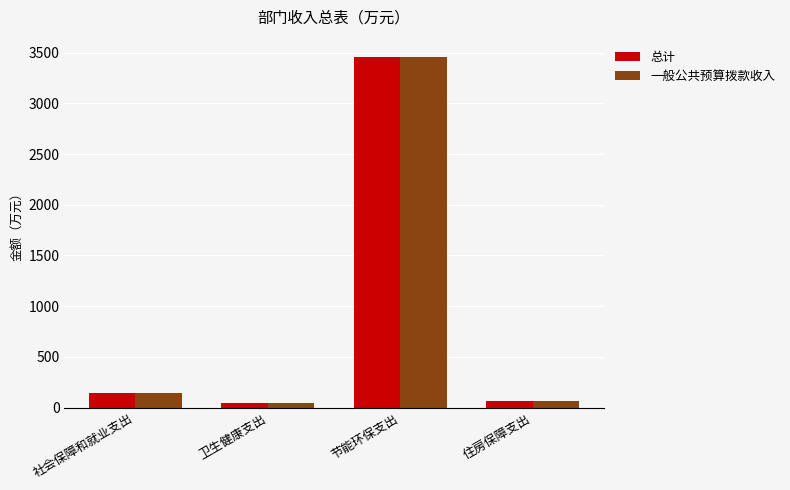

What is the difference between the 一般公共预算拨款收入 values at 卫生健康支出 and 住房保障支出?

28.7